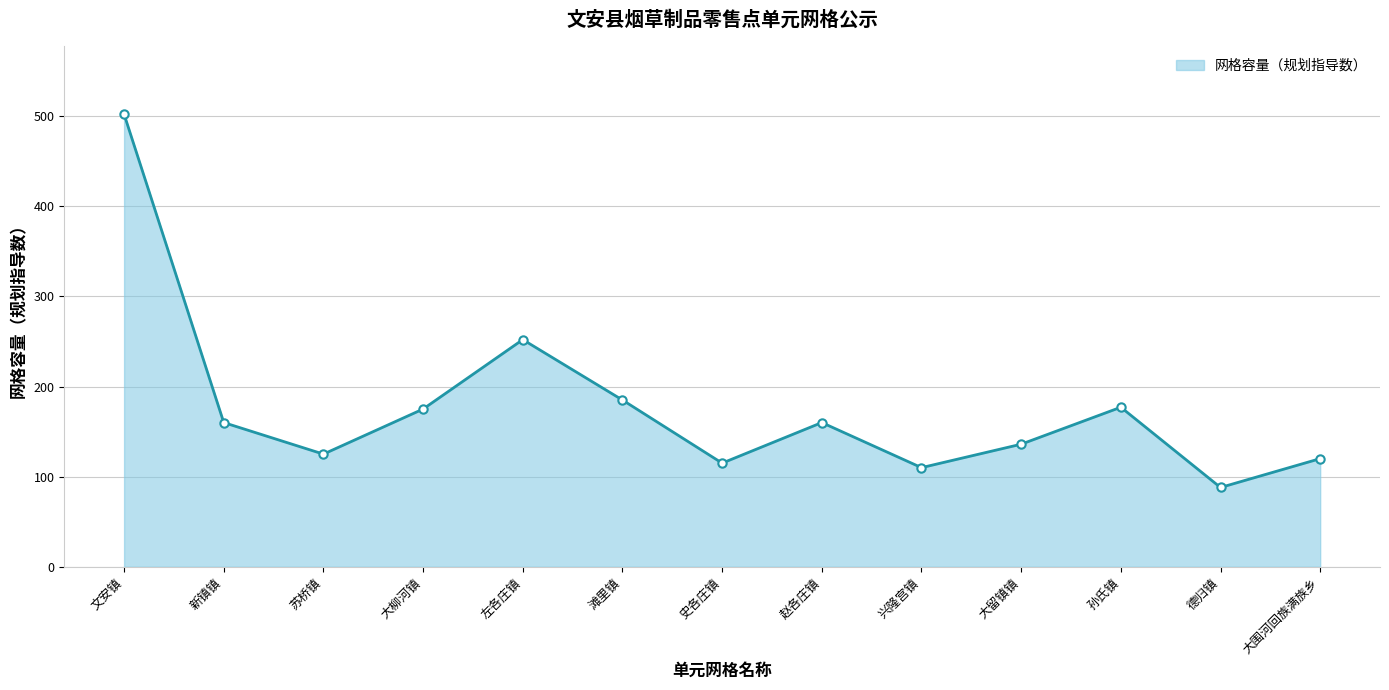

What is the label of the 6th point from the left?

滩里镇